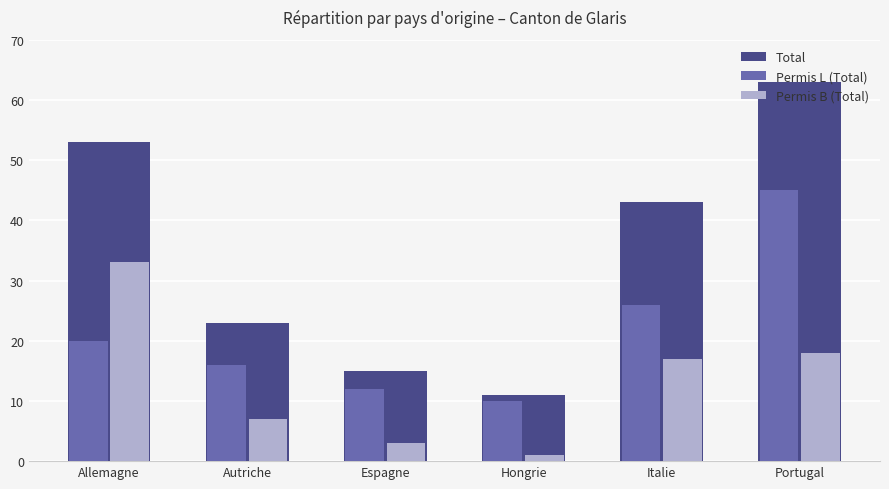

Reading left to right, extract all data points from this chart.

Total: Allemagne=53	Autriche=23	Espagne=15	Hongrie=11	Italie=43	Portugal=63
Permis L (Total): Allemagne=20	Autriche=16	Espagne=12	Hongrie=10	Italie=26	Portugal=45
Permis B (Total): Allemagne=33	Autriche=7	Espagne=3	Hongrie=1	Italie=17	Portugal=18